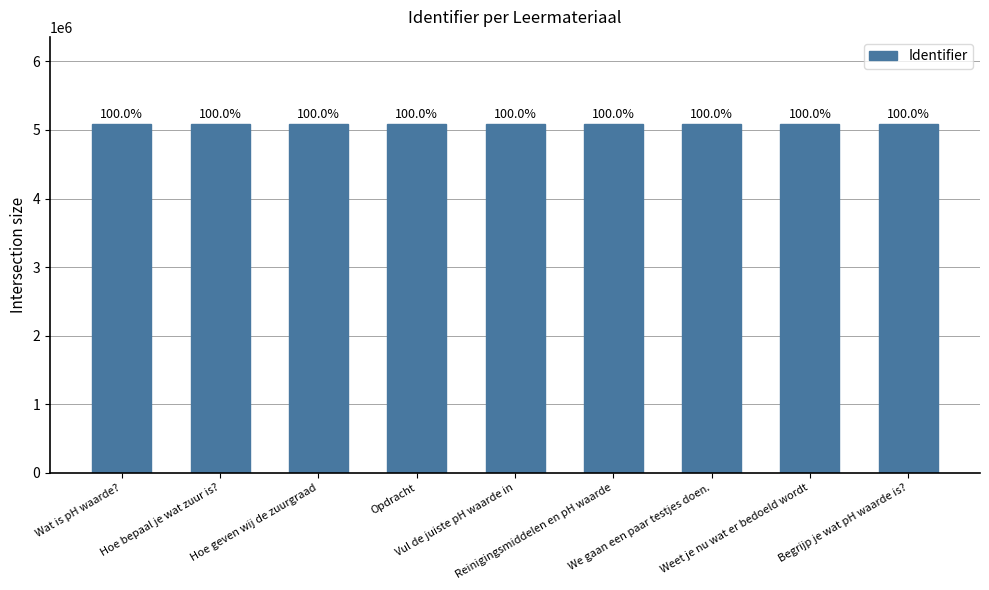

Are the bars horizontal?

No